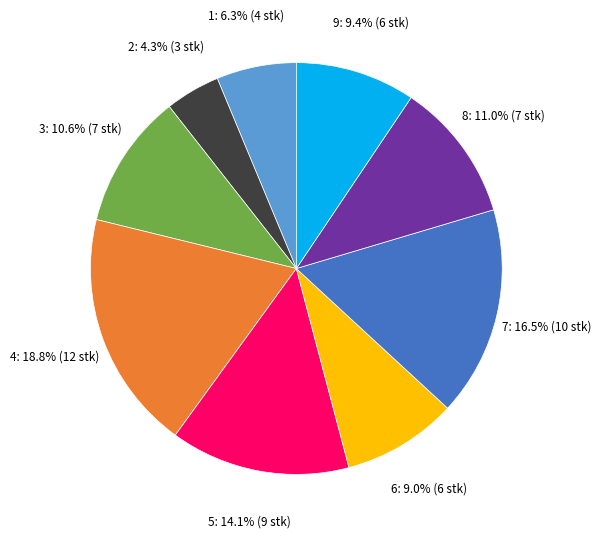

Is there any slice that represents more than half of the pie?

No